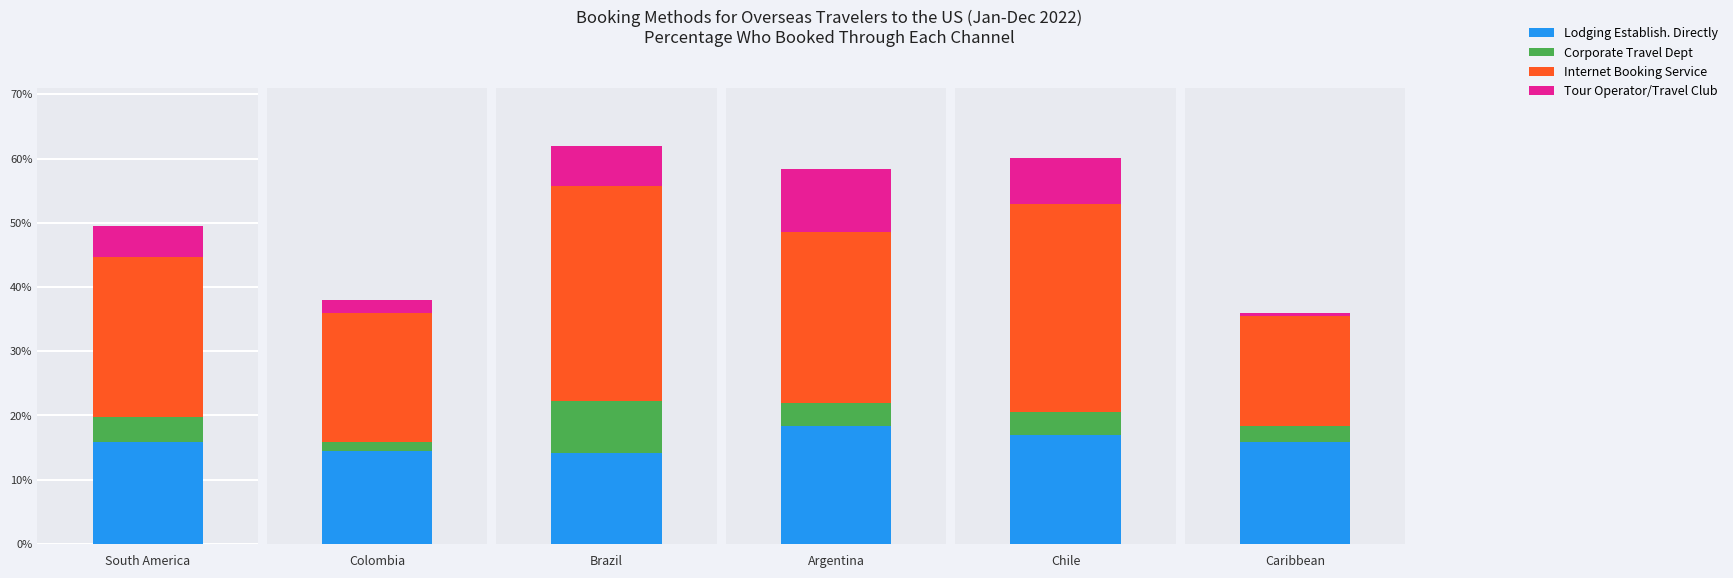

At which category does the chart reach its peak across all series?

2